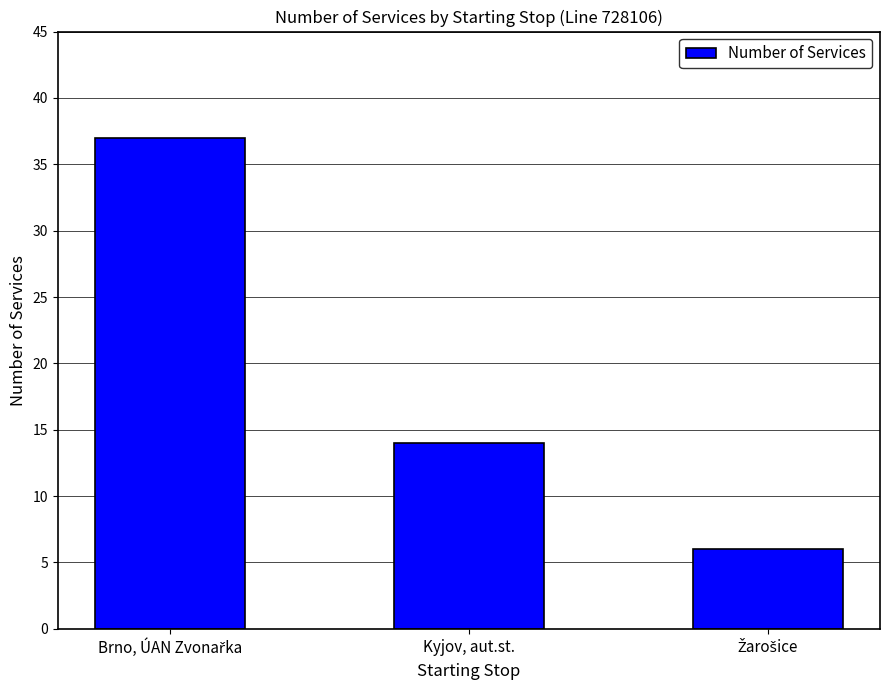

What is the difference between the maximum and second lowest values?

23